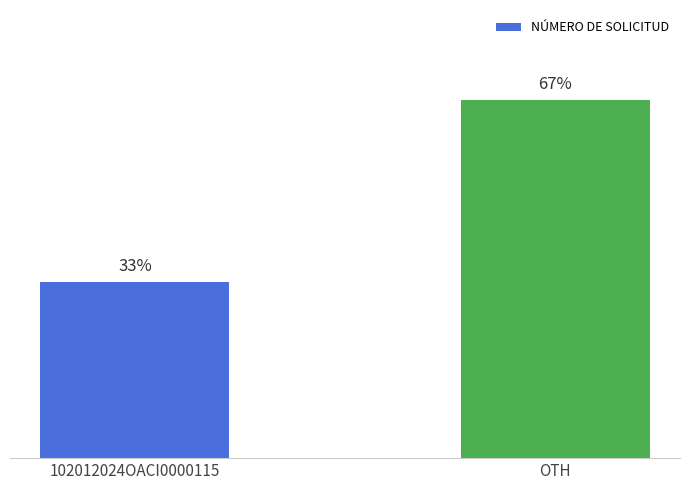

Between 102012024OACI0000115 and OTH, which is larger?

OTH